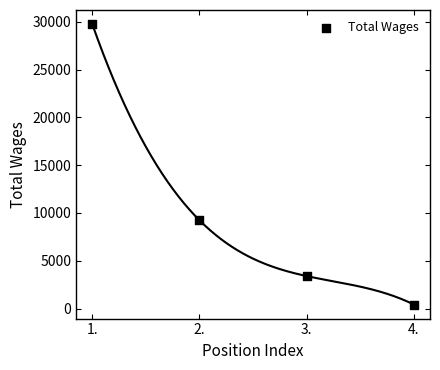

What is the range of Y values (max minus min)?

29338